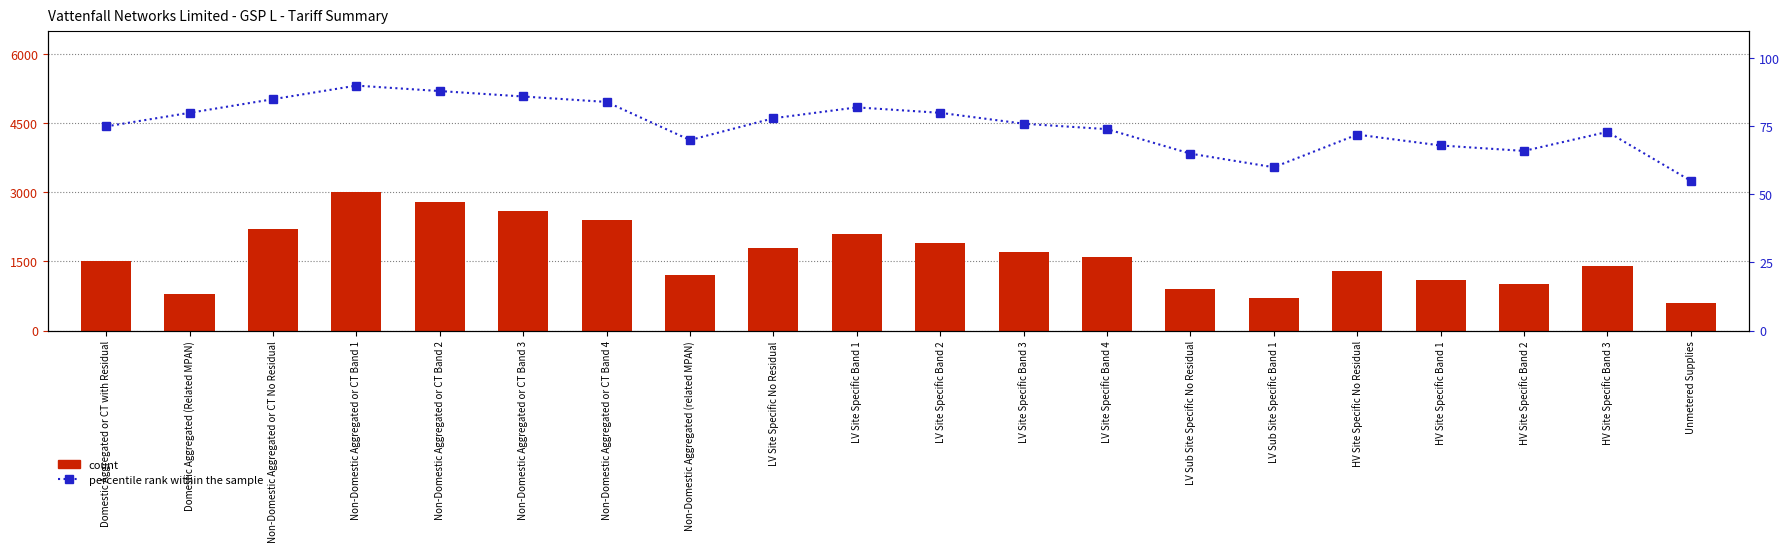

What is the sum of all count values?

32600